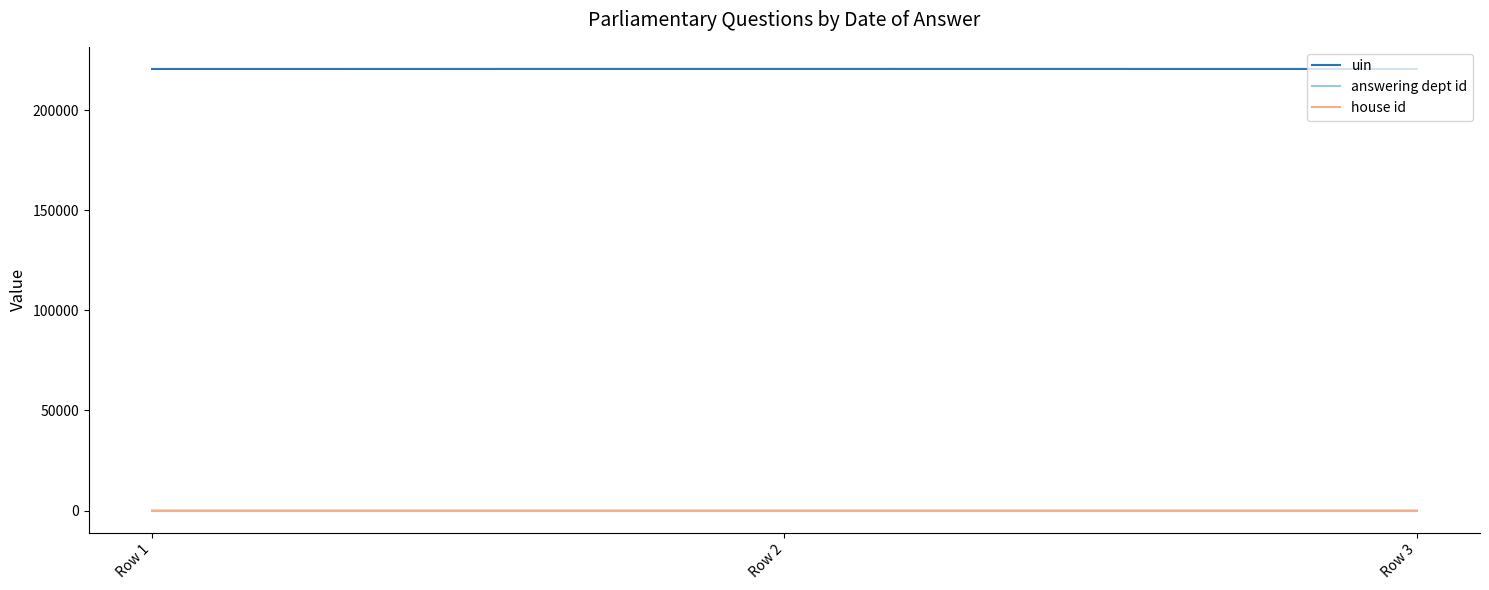

What is the difference between the maximum and minimum values in the uin series?

26